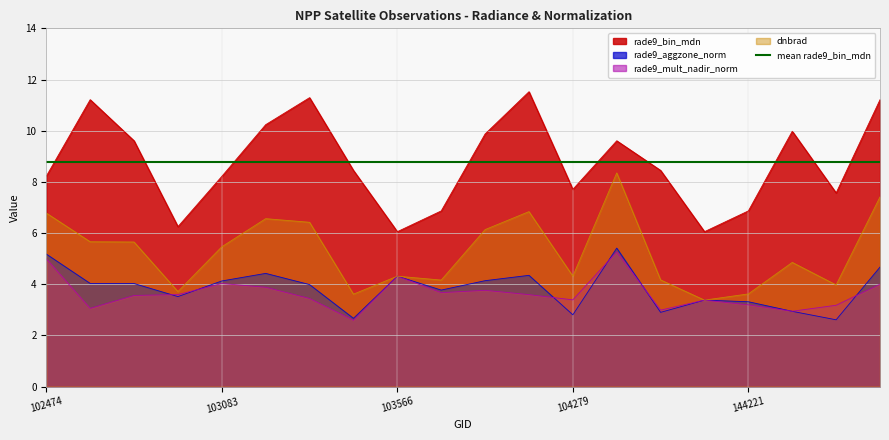

Count the number of data series in this chart.

4